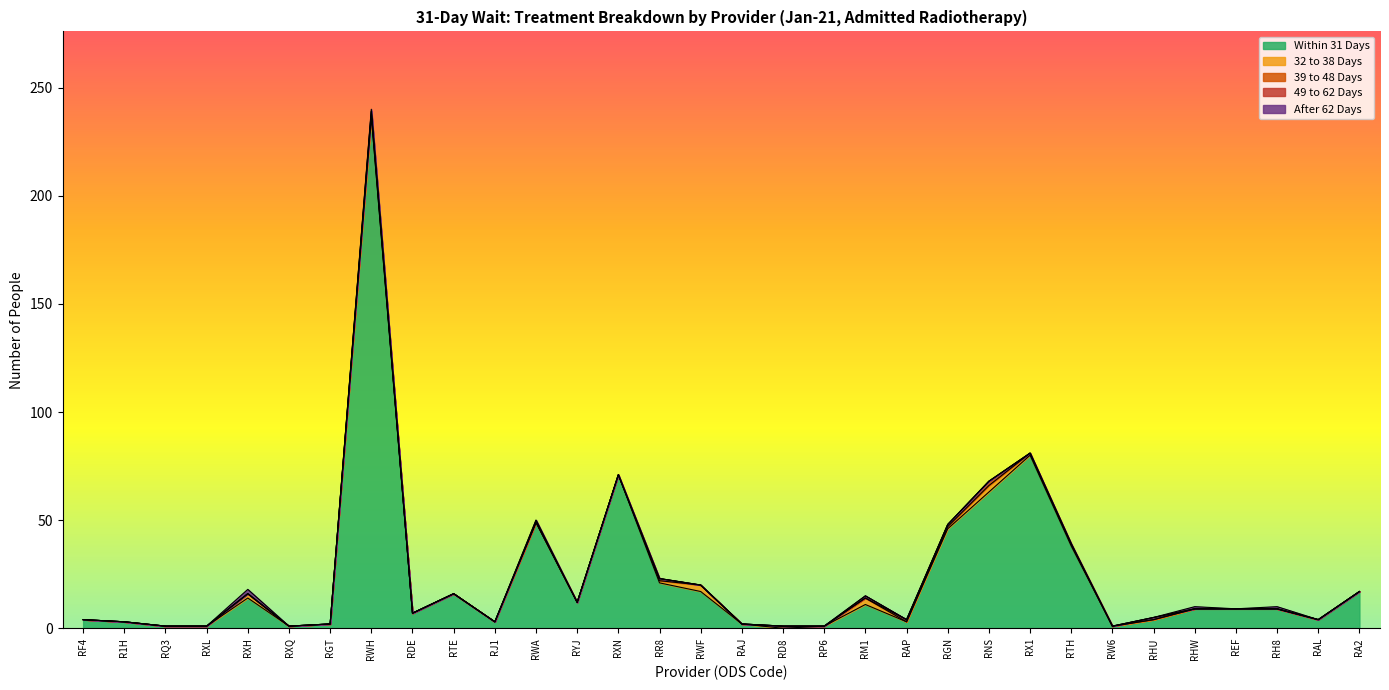

What position from the right is R1H?

31